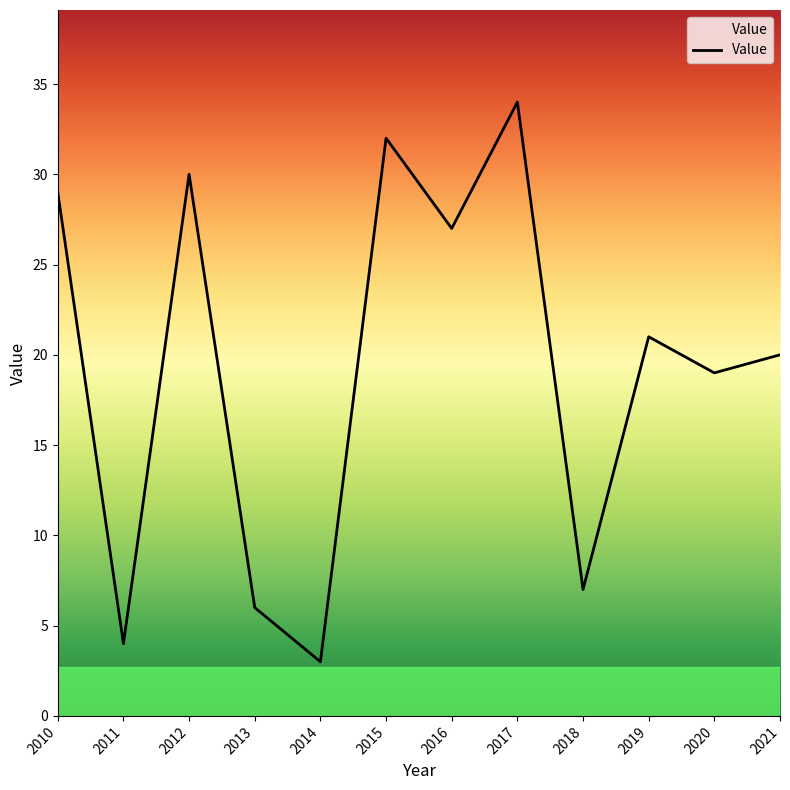

Where does the data first go above 21?

2010